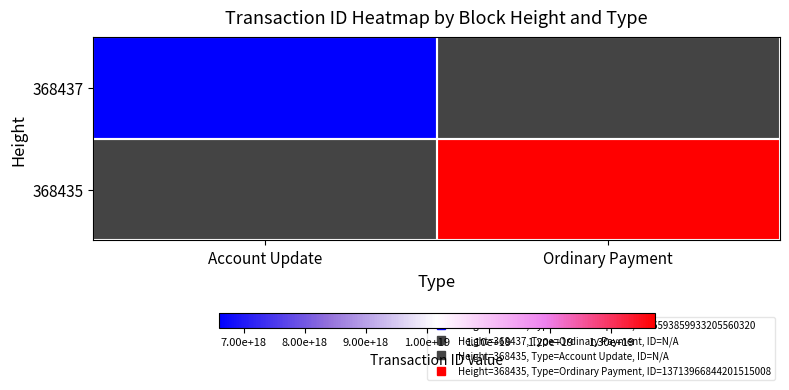

At how many categories does at least one series exceed 11020727593837125632?

1